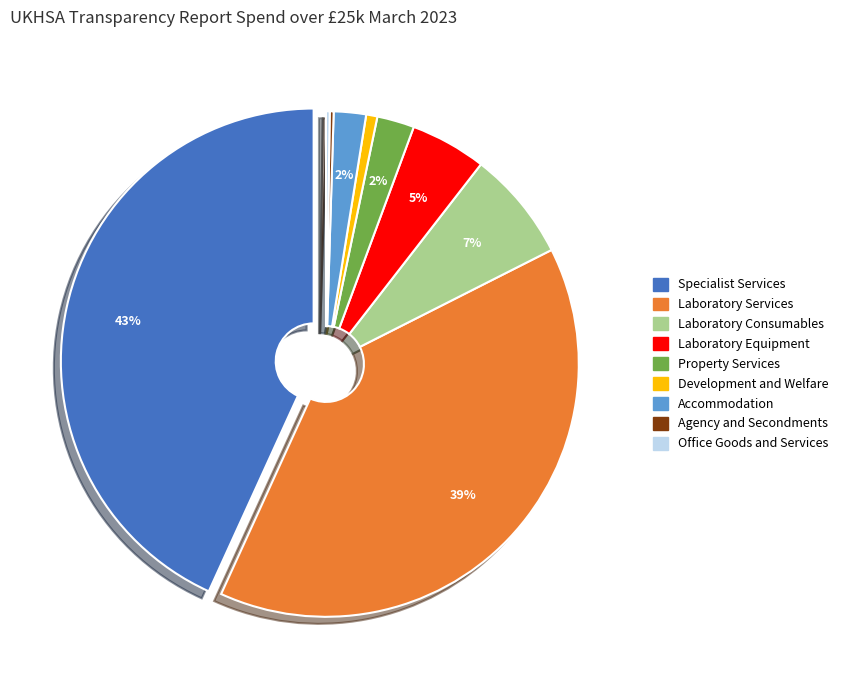

Do Specialist Services and Office Goods and Services together represent more than half of the pie?

No